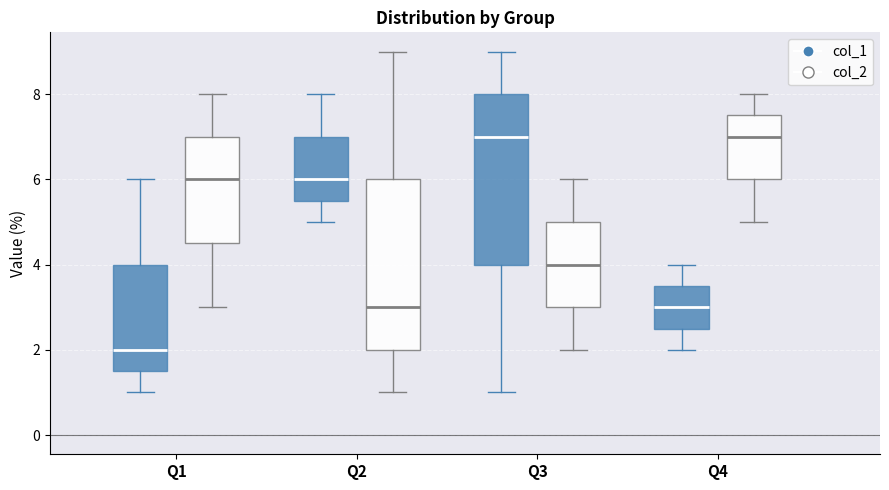

Where does the upper whisker of the box for Q1 (col_1) end on the y-axis? The values are not printed on the chart, so give them approximately, as read against the axis.

6.0